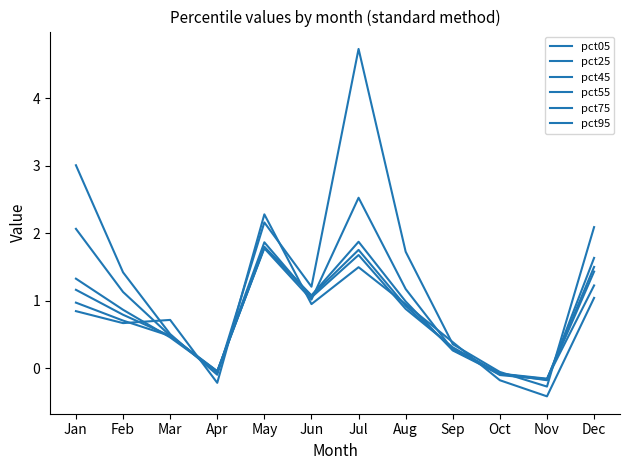

Is this an area chart (filled region under the line)?

No